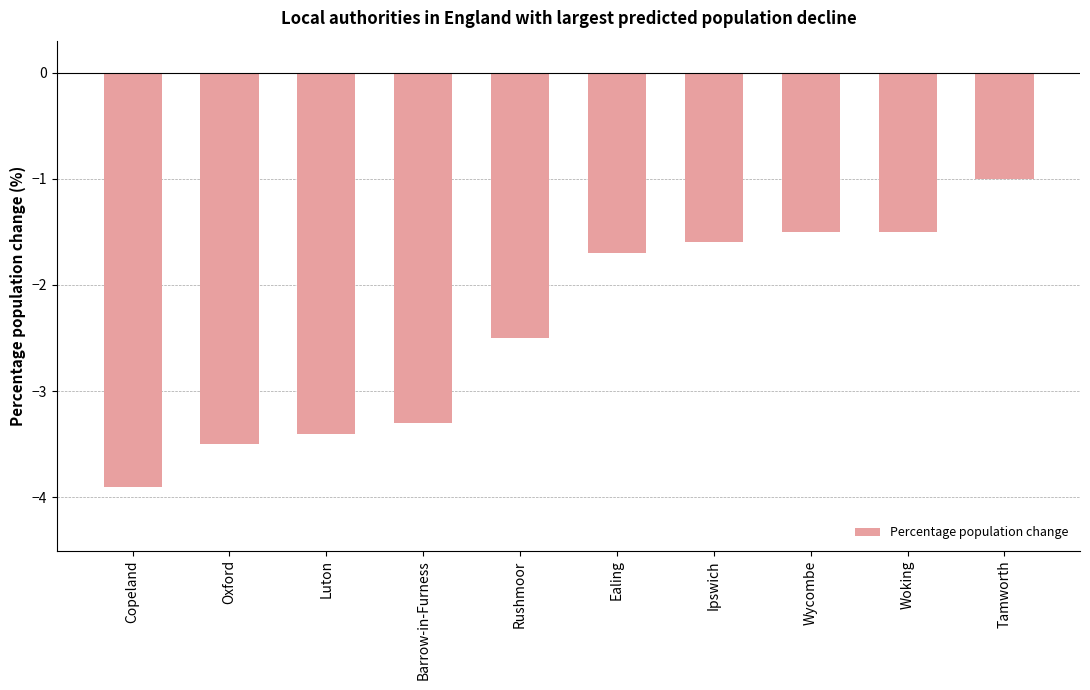

What is the maximum value shown in the chart?

-1.0